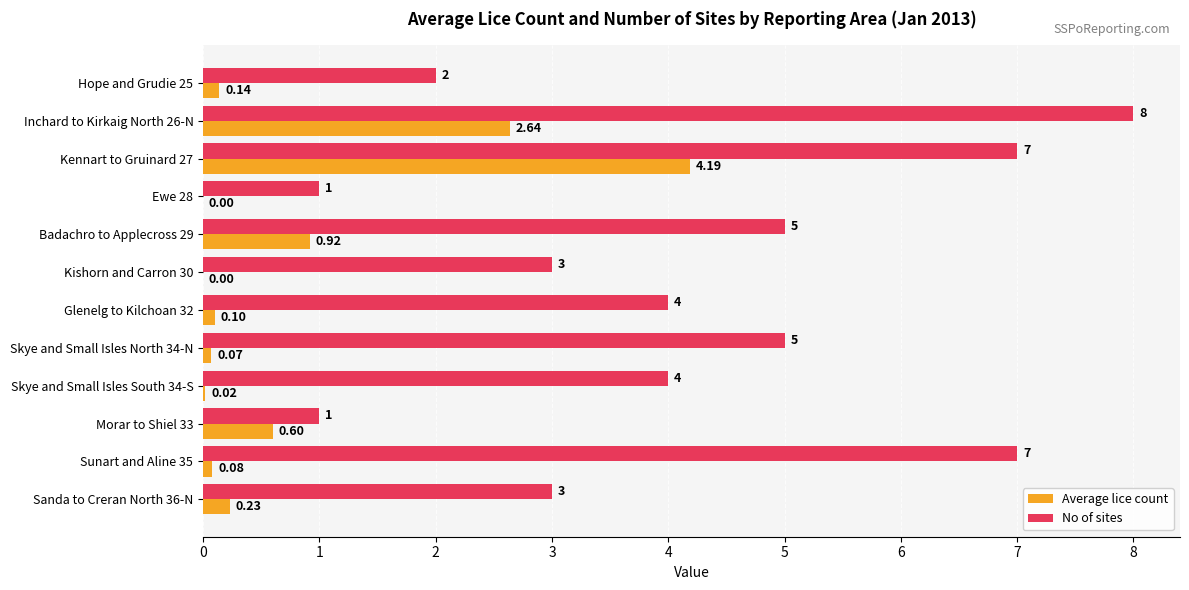

What is the highest value of the Average lice count series?

4.2